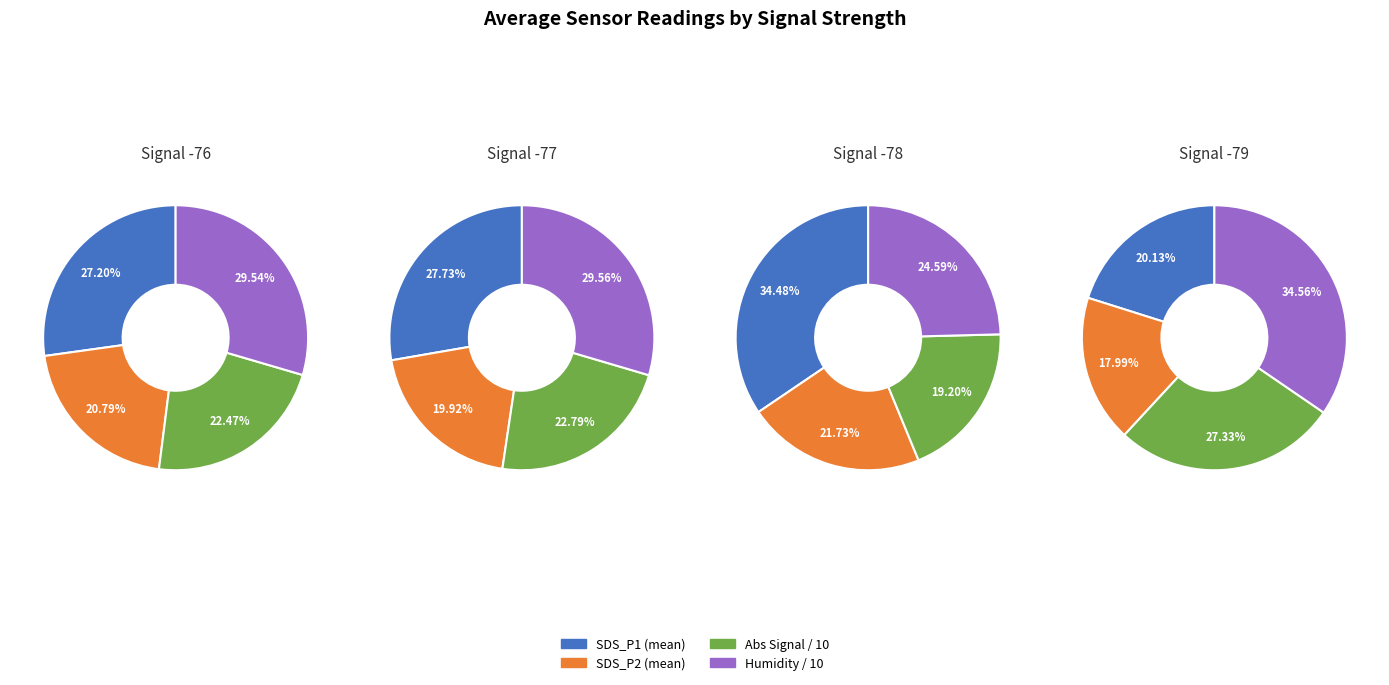

Is 14 the majority of the pie?

No